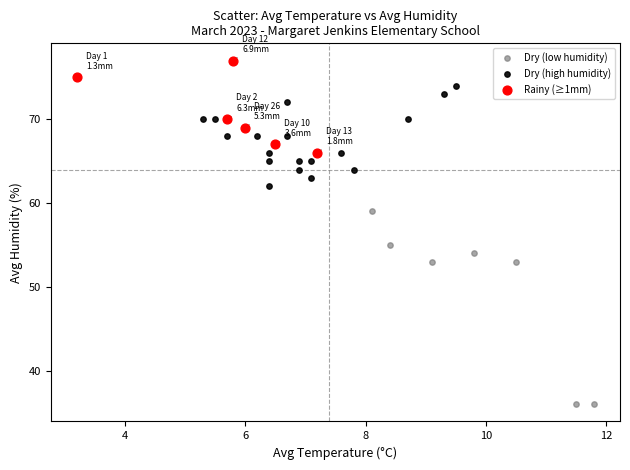

Which series reaches the maximum Y coordinate?

Rainy (≥1mm)